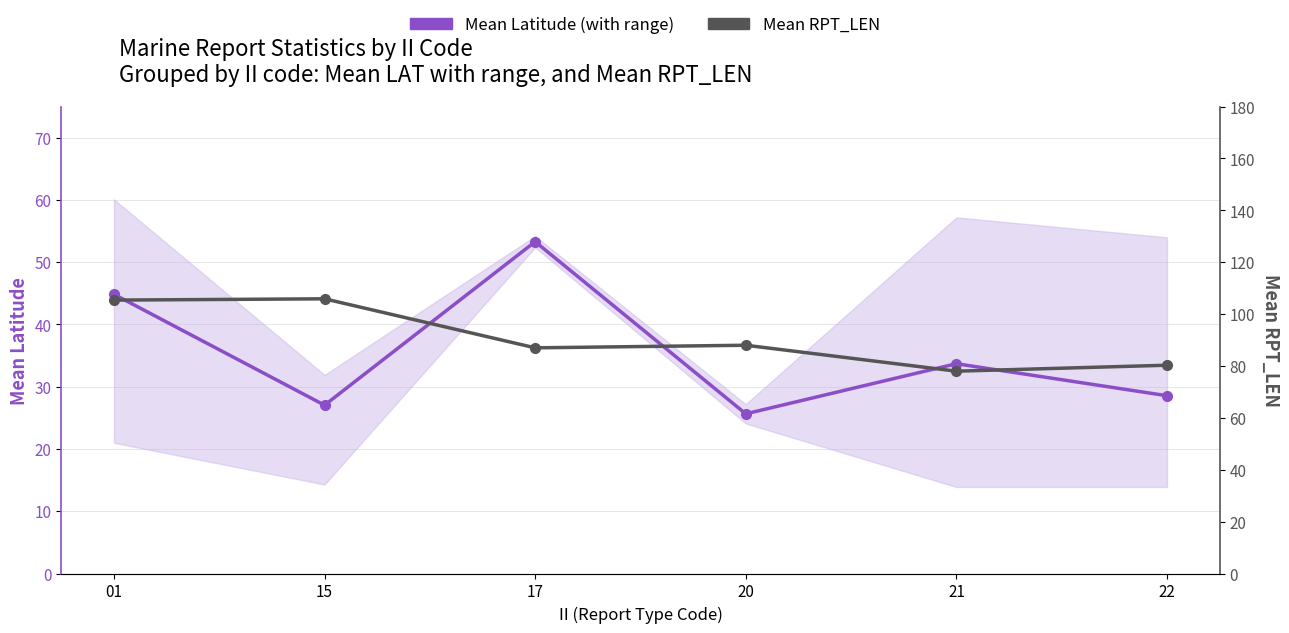

Which series changed the most between 21 and 22?

Mean Latitude